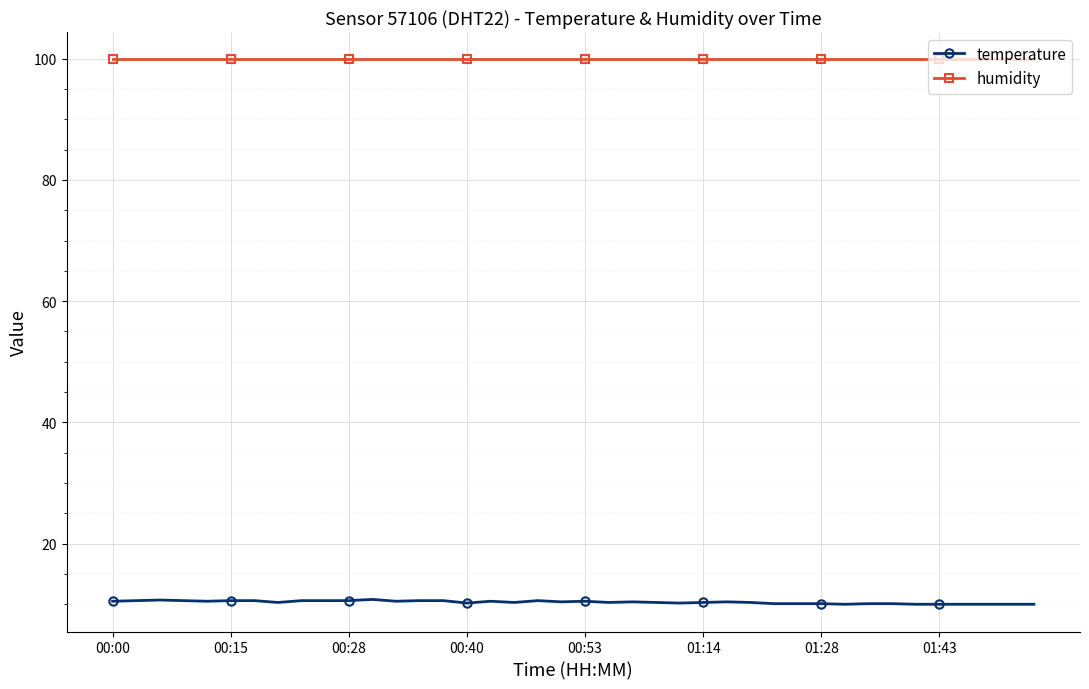

True or false: temperature has more than 0 points higher than both neighbors.

True